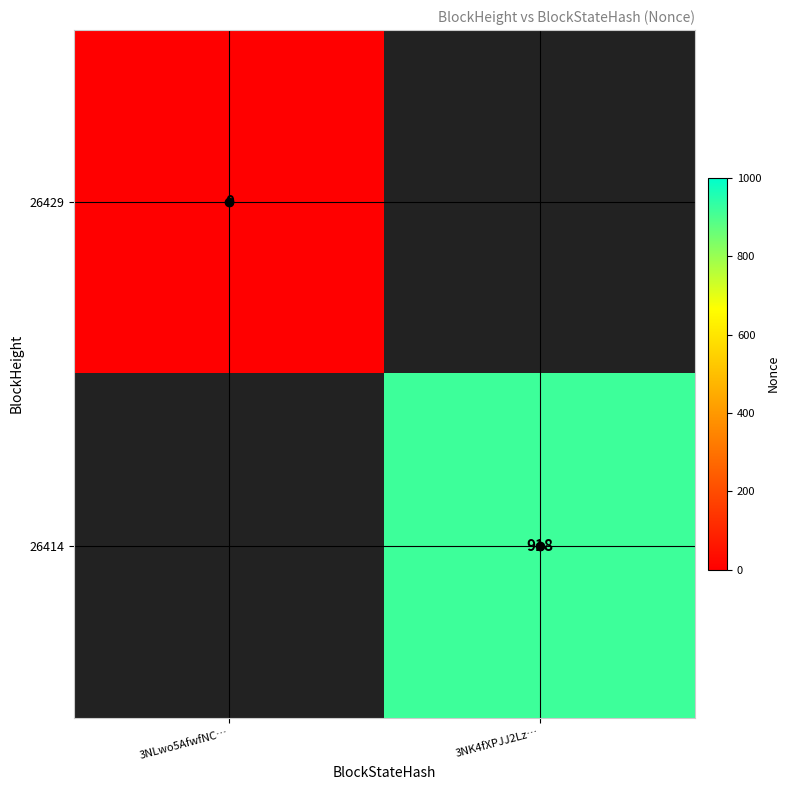

Which label corresponds to the largest value in the chart?

3NK4fXPJJ2Lz…